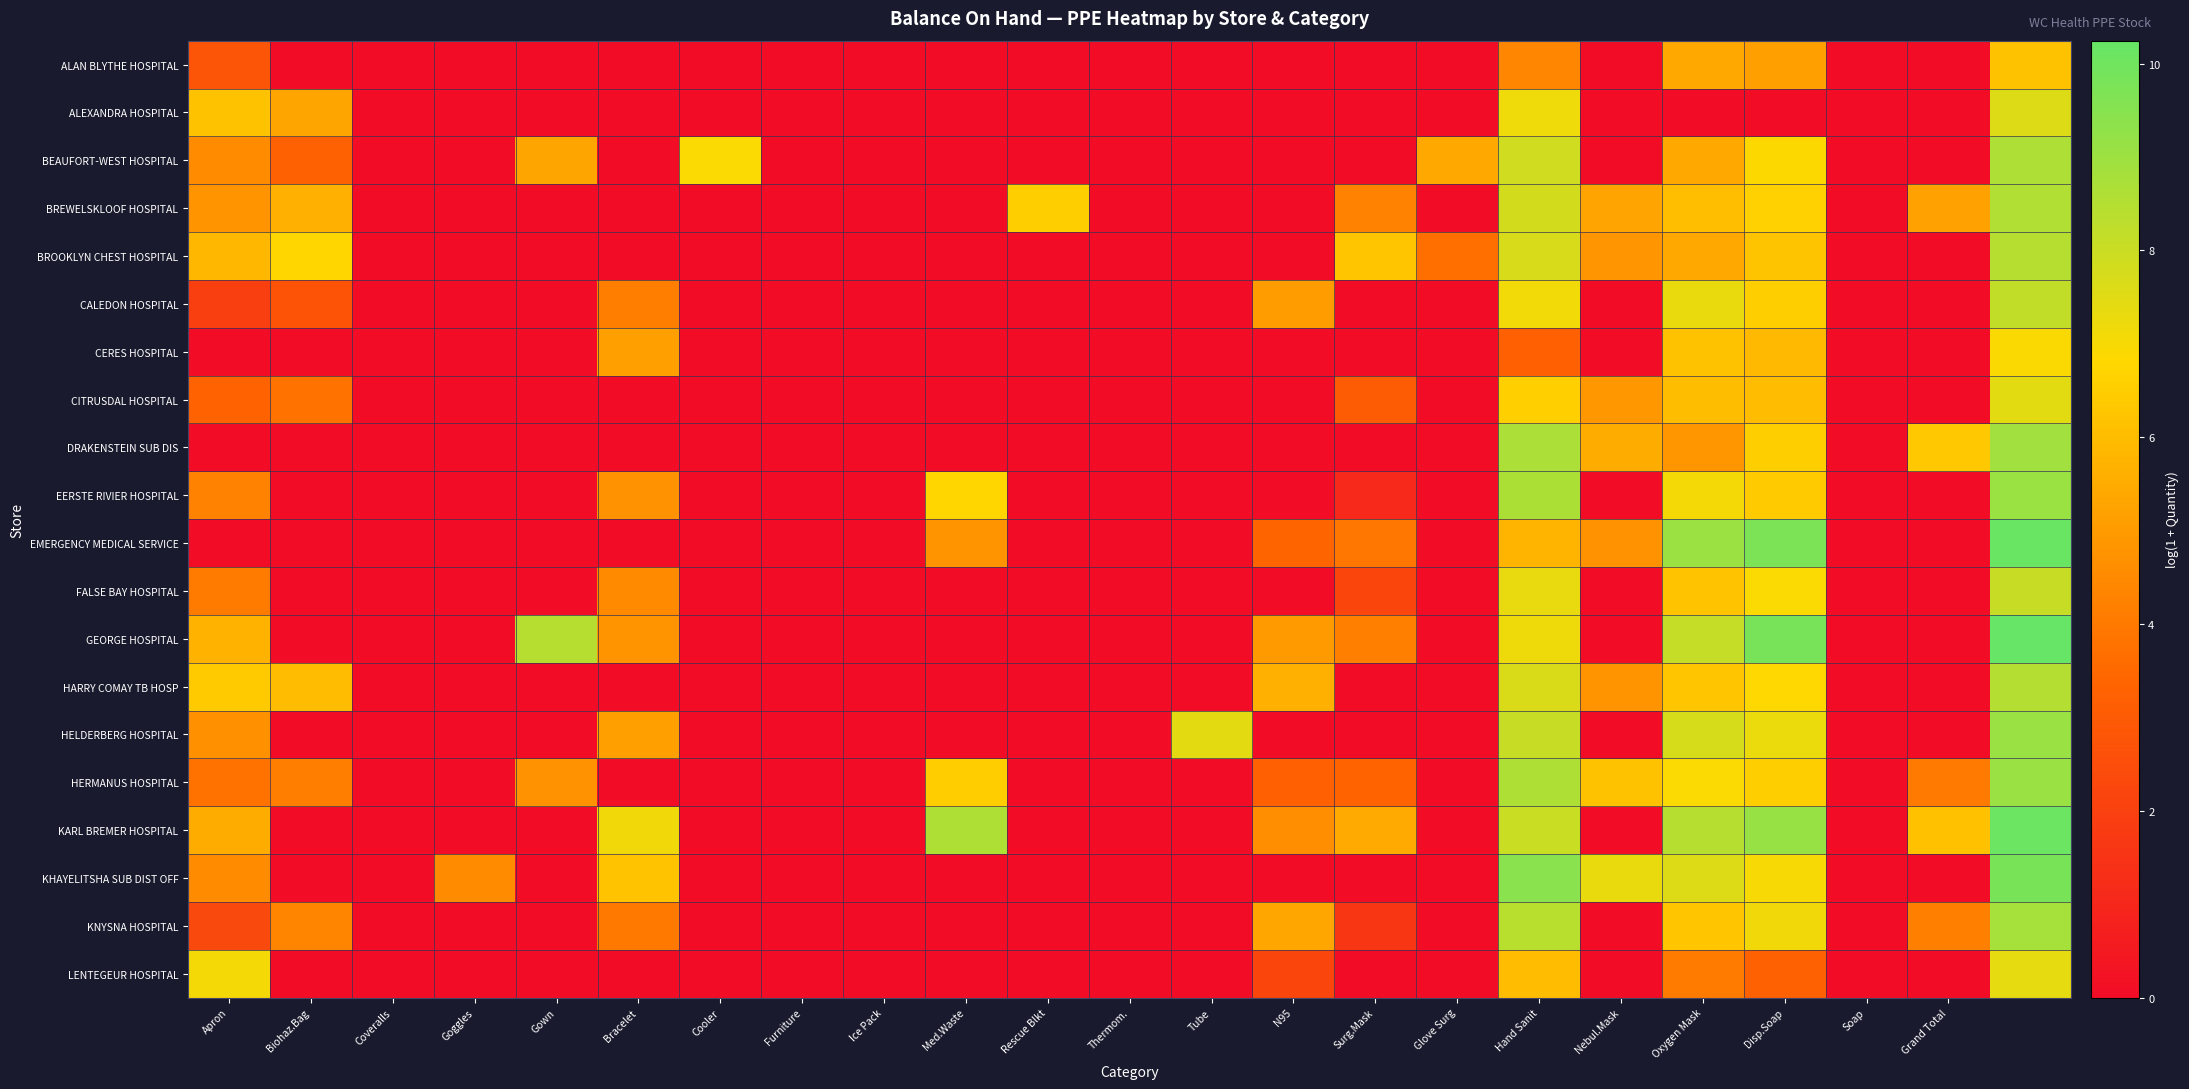

Which series has the largest total across all categories?

KARL BREMER HOSPITAL